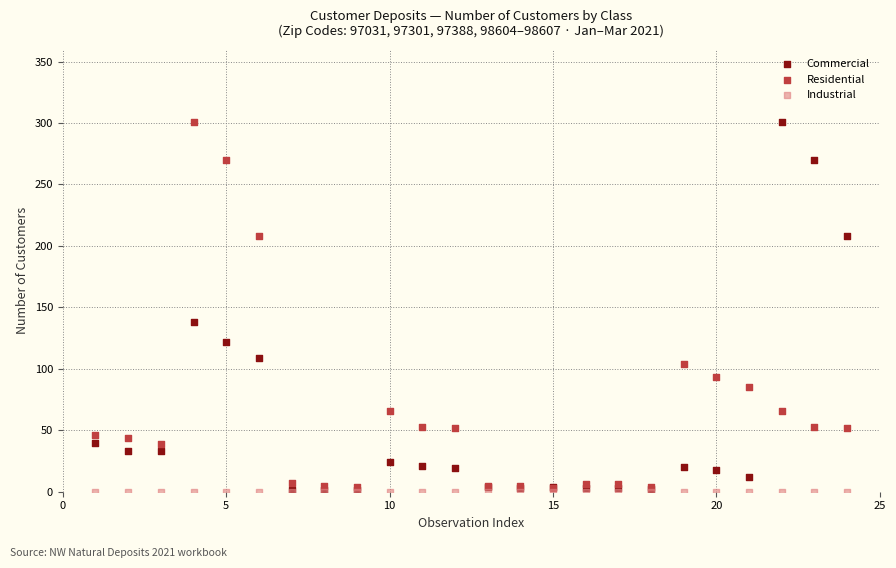

In the Commercial series, what Y value is closest to 151?

138